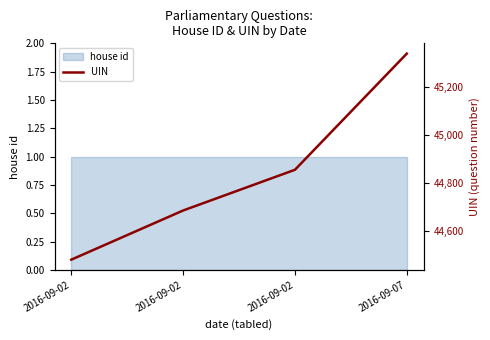

Which has a higher value, 2016-09-02 or 2016-09-07?

2016-09-07